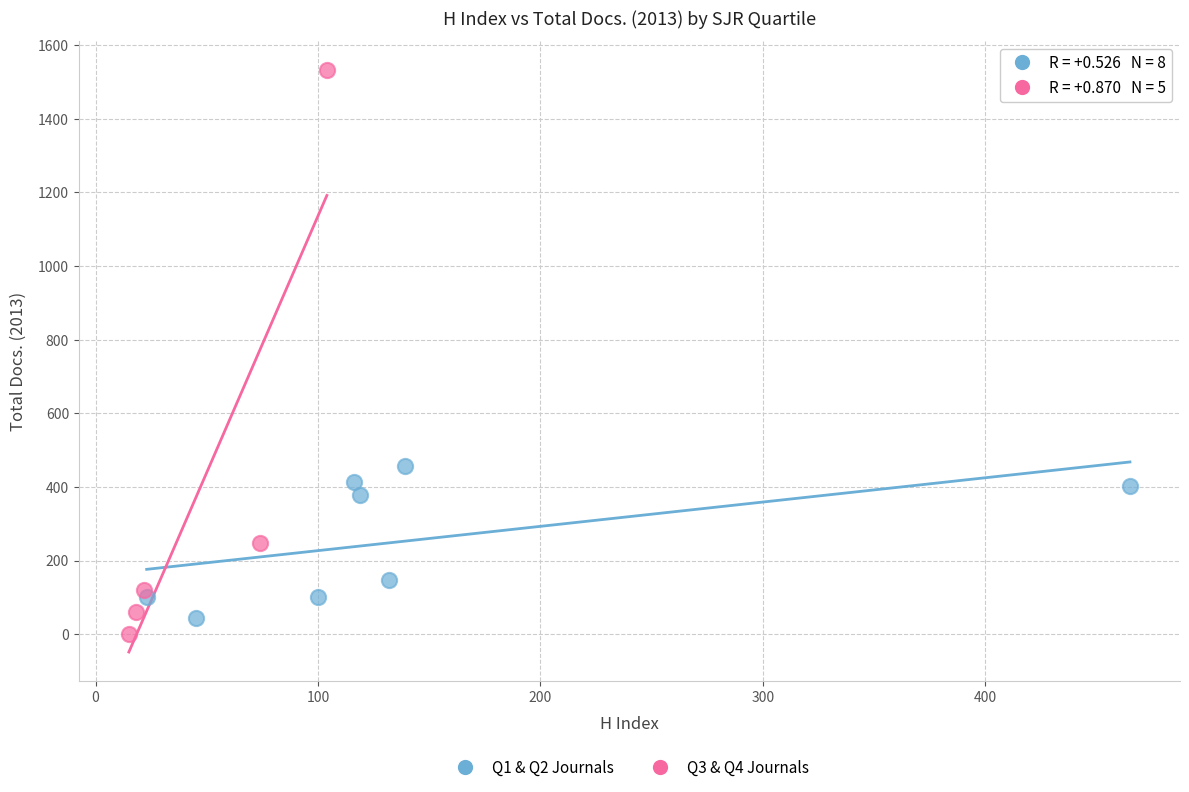

Which series has the largest Y range (max minus min)?

Q3 & Q4 Journals